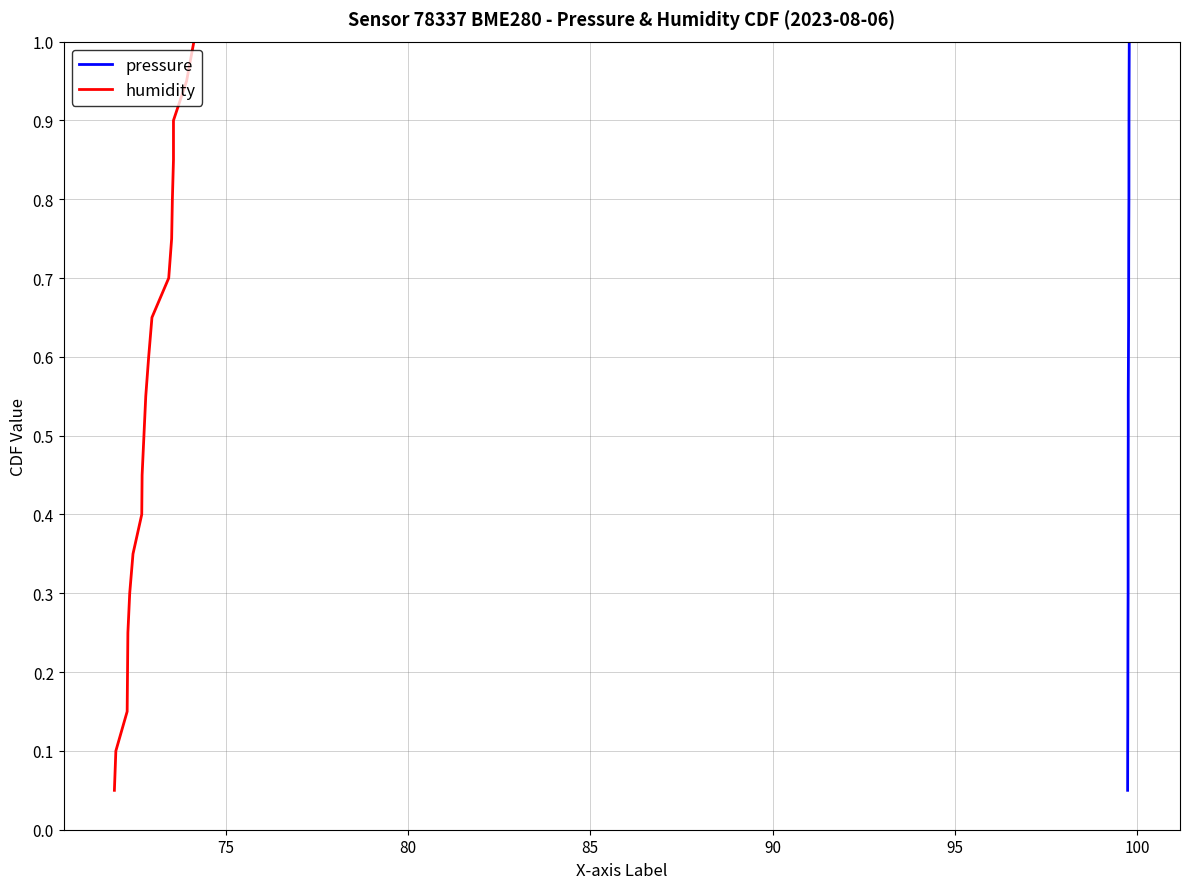

True or false: humidity and pressure intersect in this chart.

False